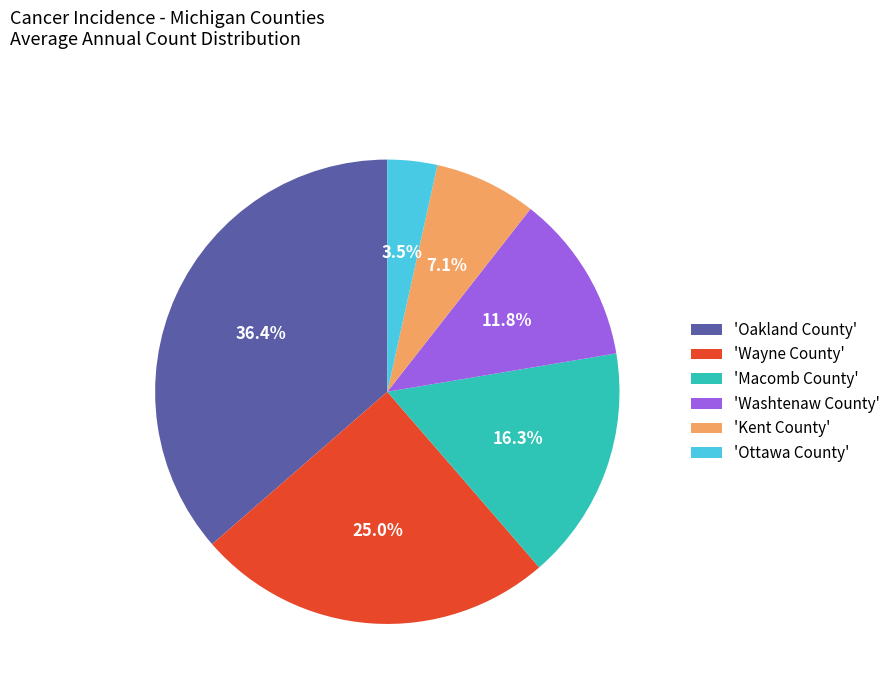

Does 'Washtenaw County' represent more than half of the total?

No